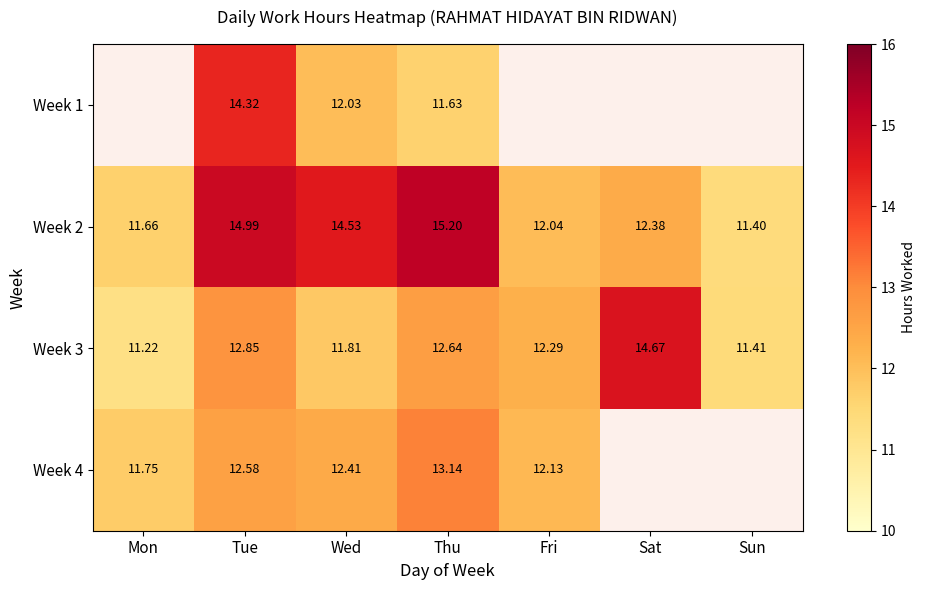

What value does the Week 3 series have at Sun?

11.4